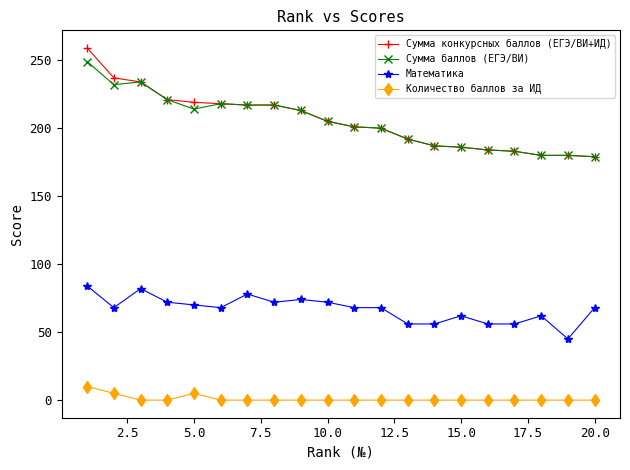

Which series has the largest range (max minus min)?

Сумма конкурсных баллов (ЕГЭ/ВИ+ИД)